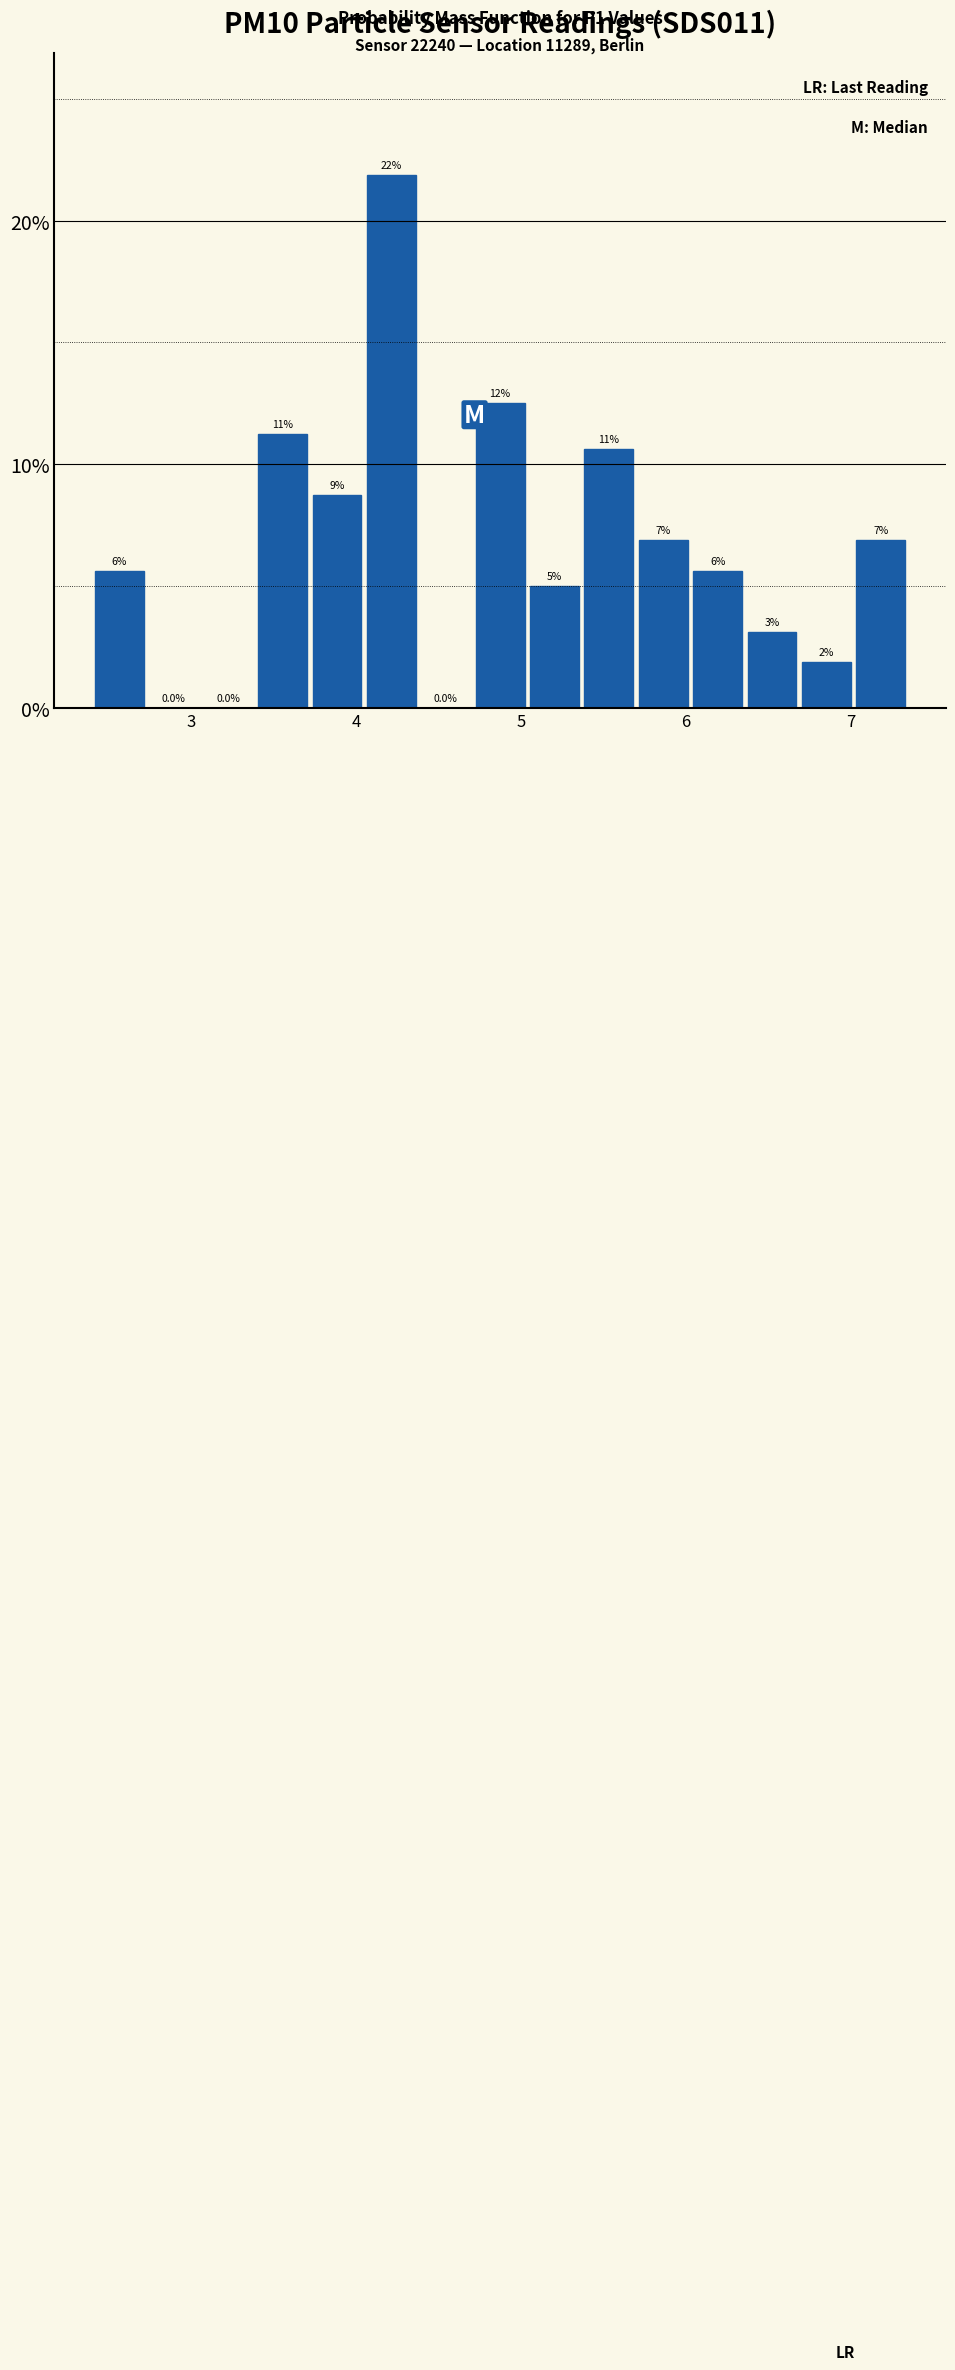

Read against the x-axis, roughly where is the centre of the tallest bar?

4.2